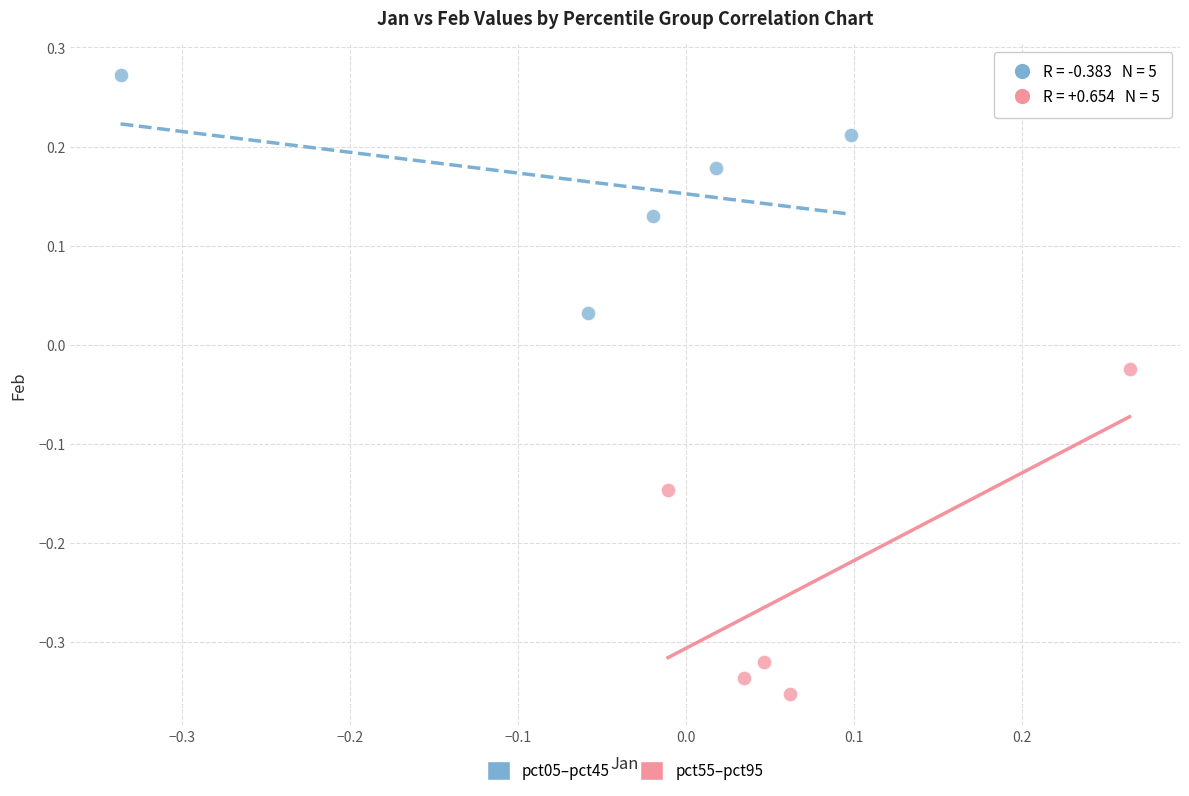

Which series contains the lowest Y value?

pct55–pct95